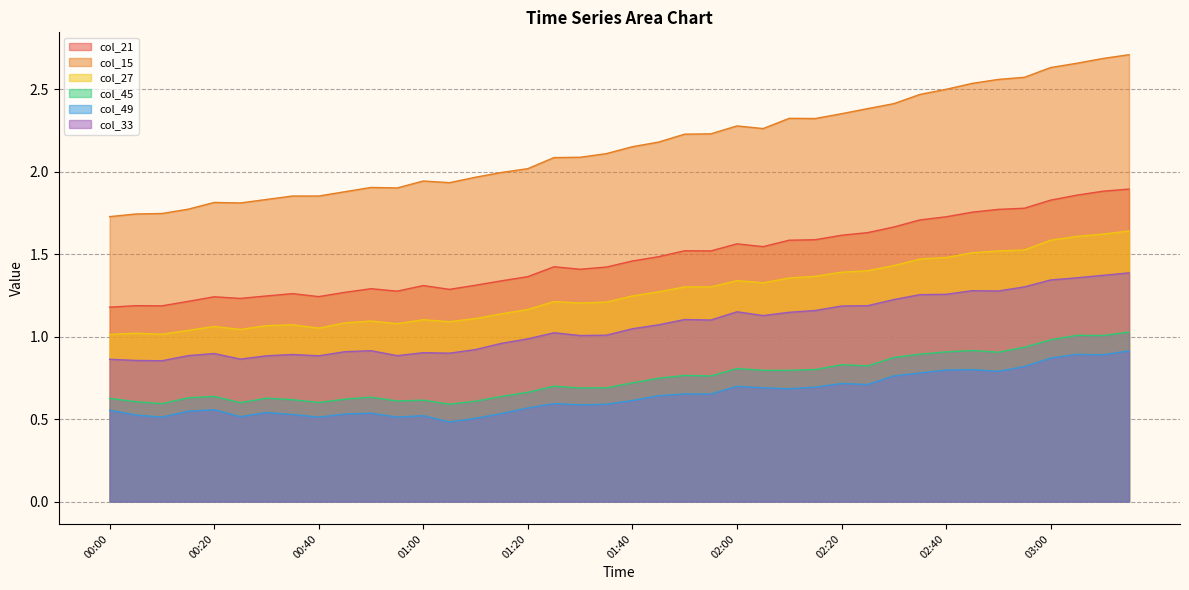

The value of col_27 at 03:05 is 1.6. True or false?

True